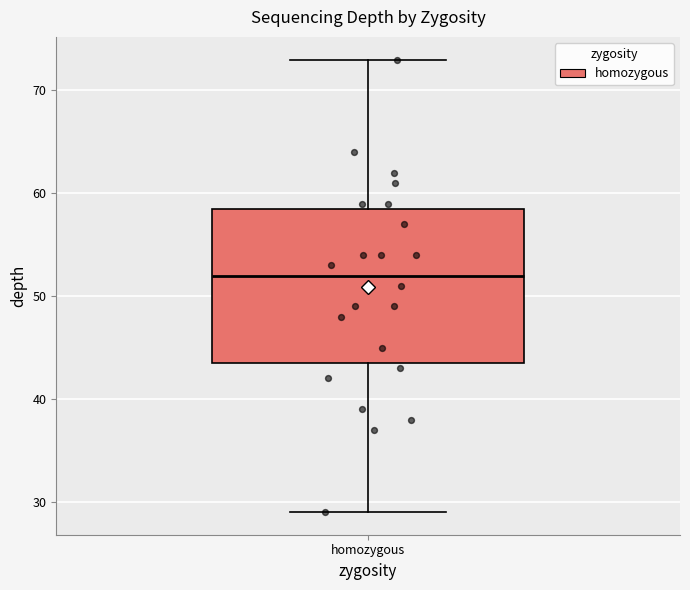

Transcribe this box plot: give where the median line is, the range the box spans, and where the two whiskers end, as read against the y-axis. The values are not printed on the chart, so give them approximately, as read against the axis.

median 52, box 44 to 59, whiskers 29 to 73